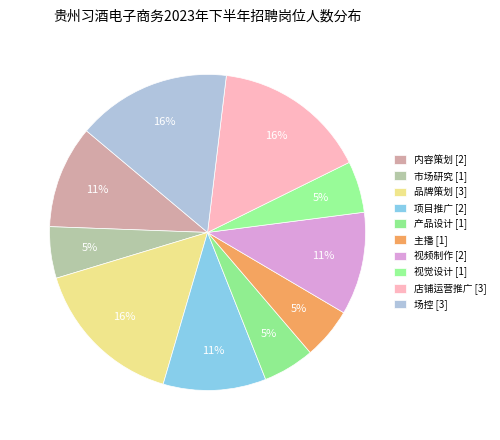

Is there any slice that represents more than half of the pie?

No